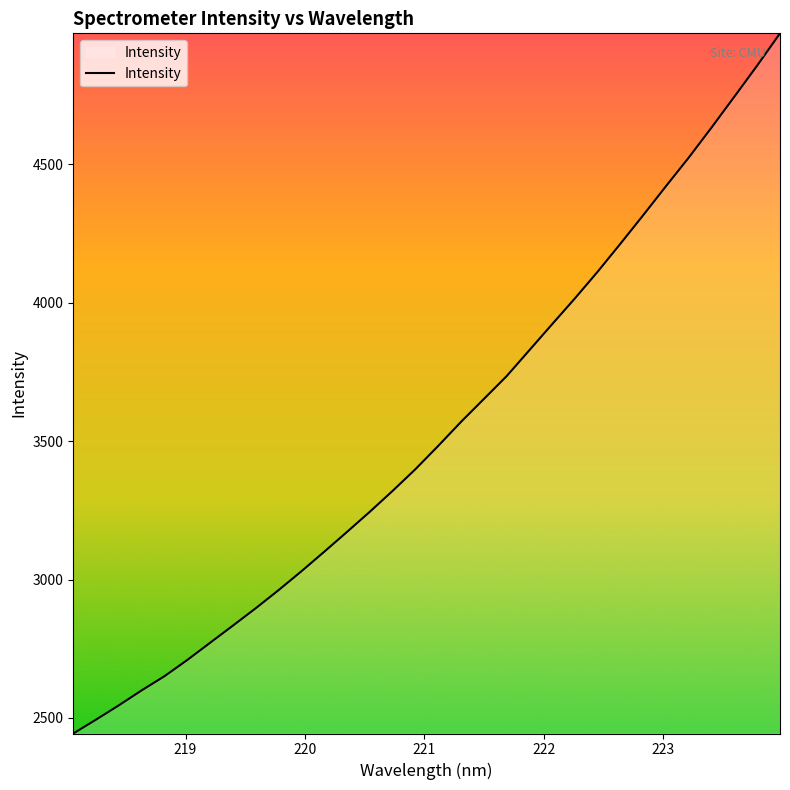

What is the difference between the maximum and minimum values?

2530.4